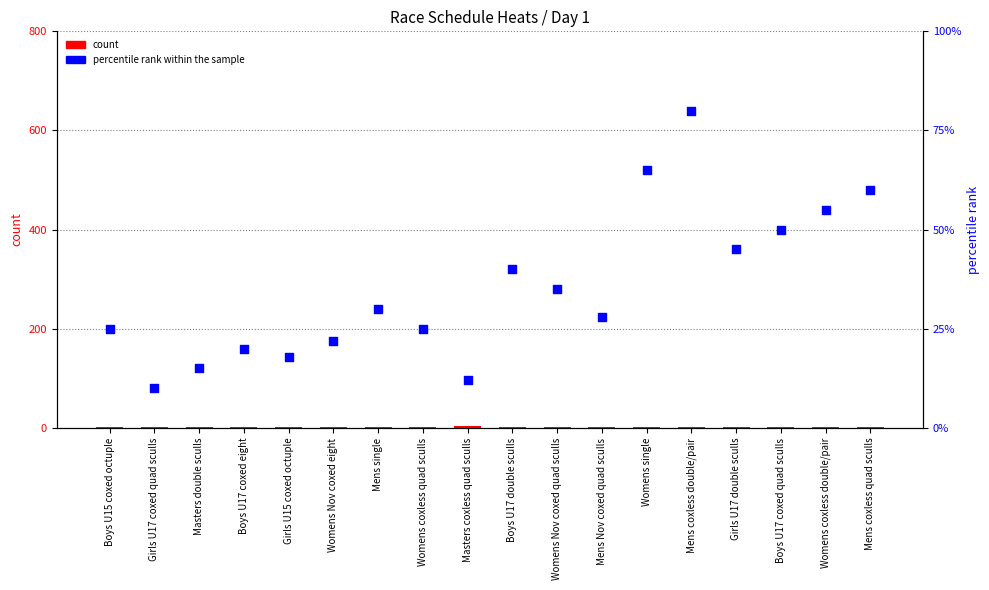

At how many categories does at least one series exceed 12?

16